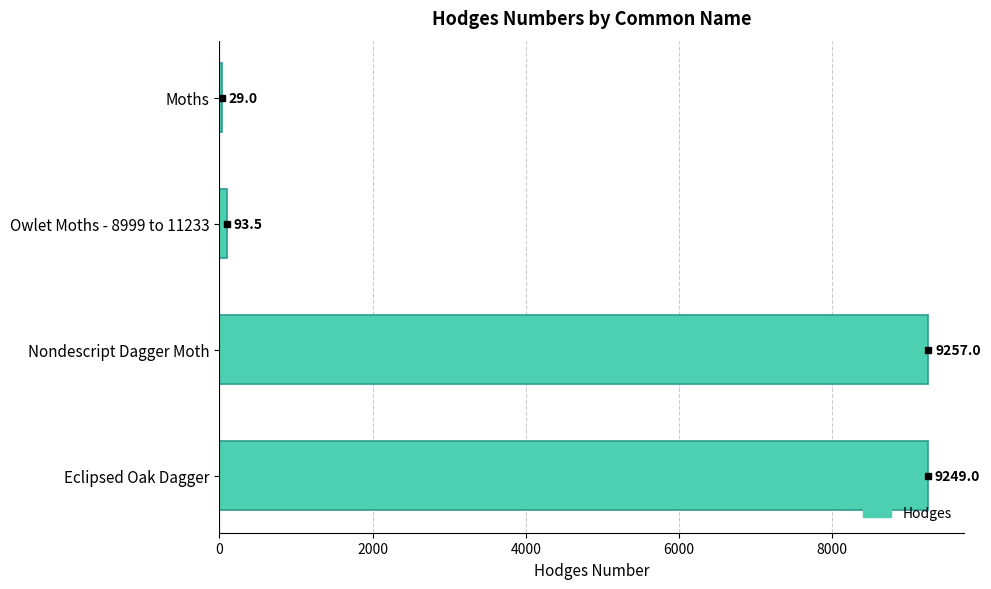

How many categories are shown in the chart?

4